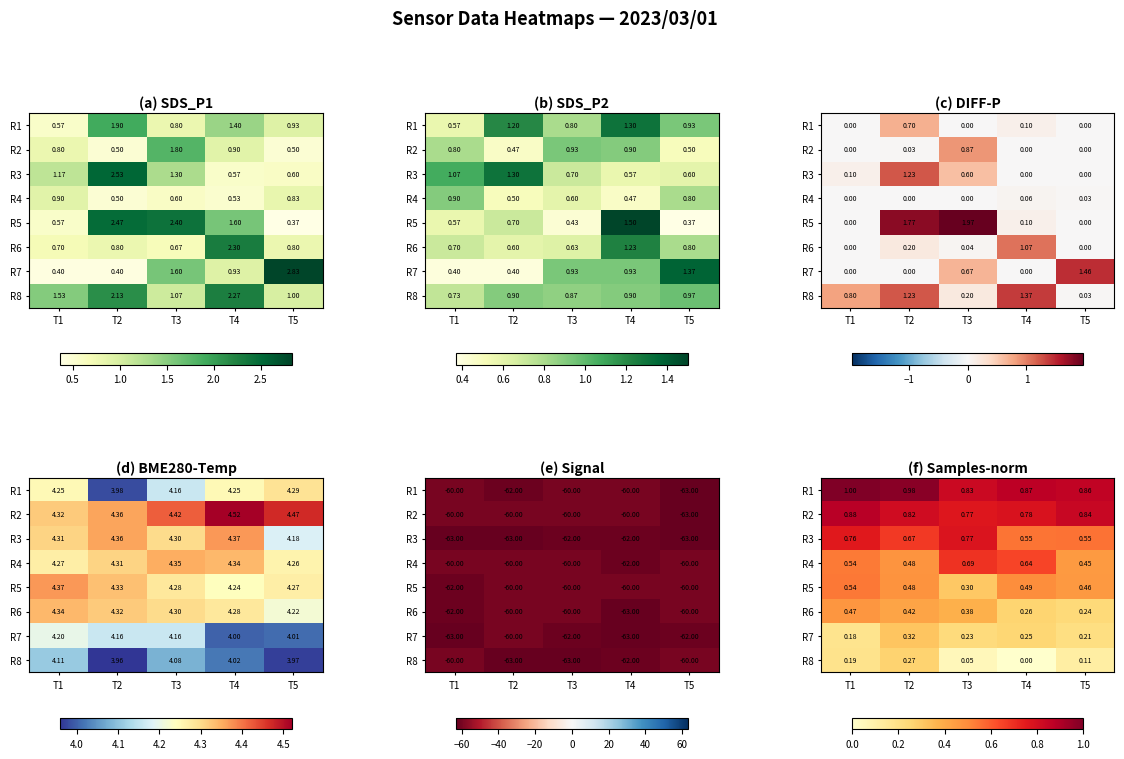

At how many categories does at least one series exceed 0?

5